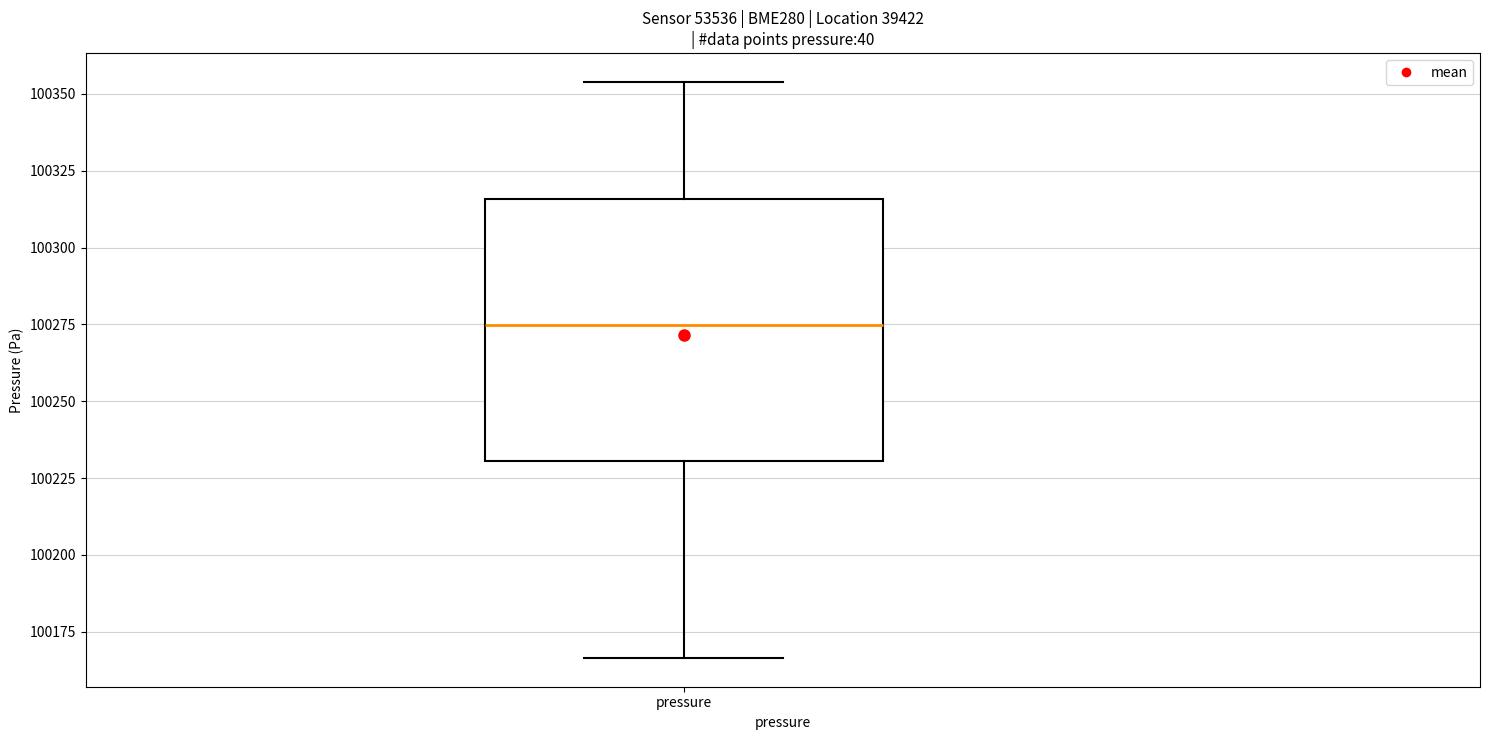

Read this box plot against the y-axis: the position of the median line, the range covered by the box, and the ends of both whiskers. The values are not printed on the chart, so give them approximately, as read against the axis.

median 100275, box 100230 to 100315, whiskers 100165 to 100355